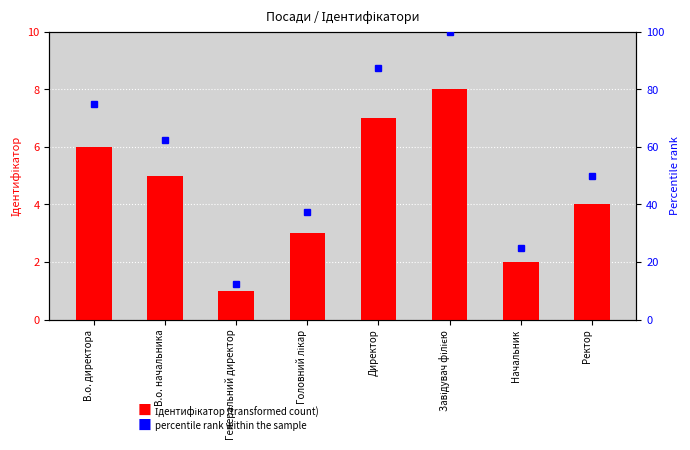

The value of percentile rank within the sample at В.о. начальника is 94.3. True or false?

False